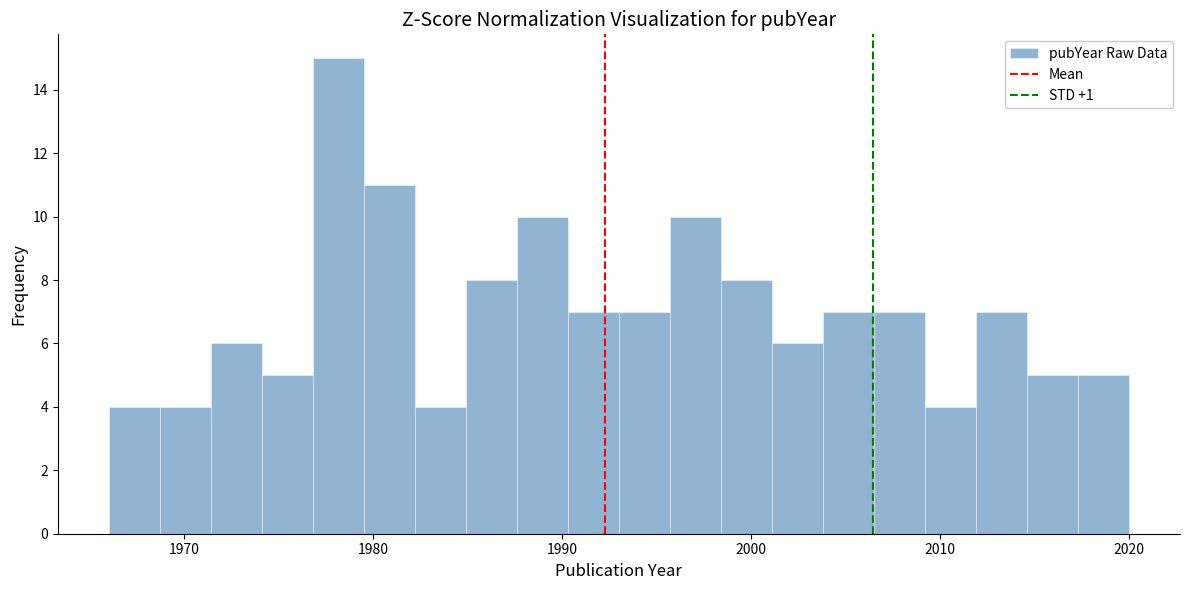

Around what value on the x-axis is the tallest bar? Give the approximate position of its centre, as read against the axis.

1978